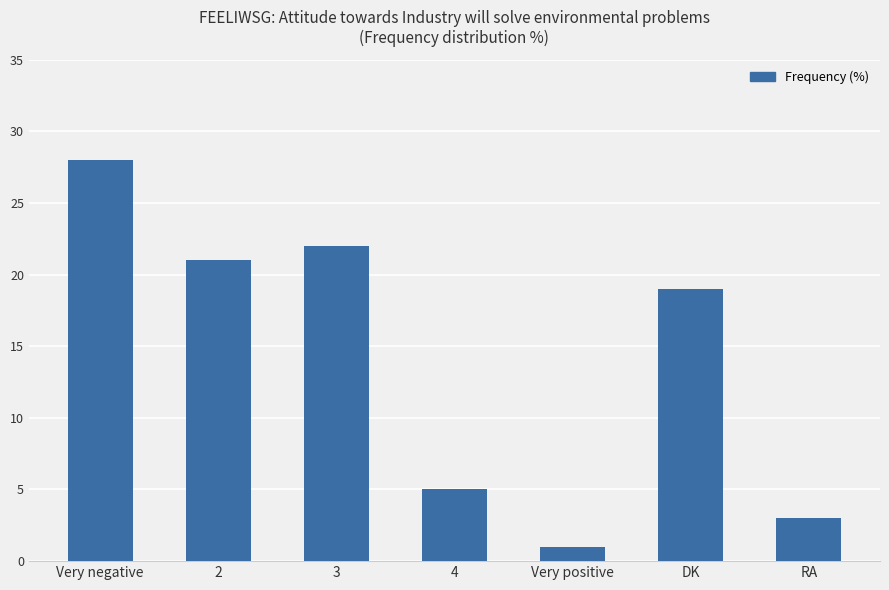

Count the number of categories in the chart.

7